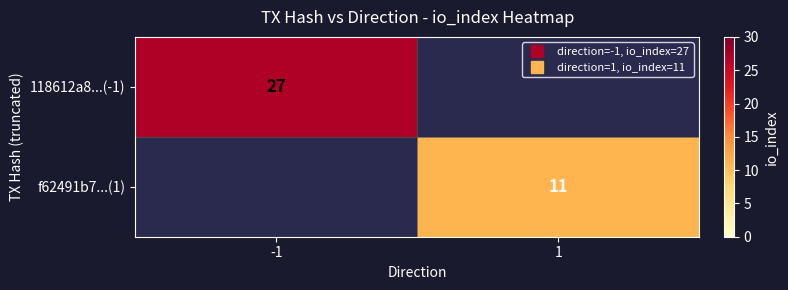

Rank the categories by 118612a8...(-1) value from lowest to highest.

1, -1